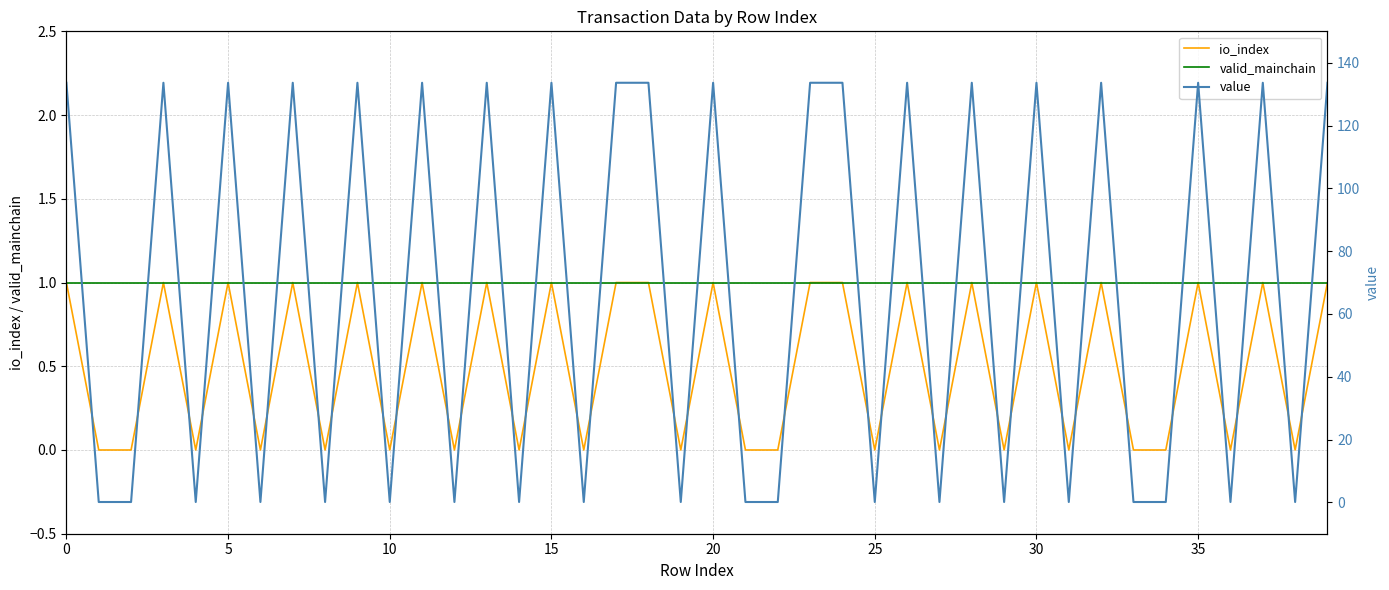

How many lines are shown in the chart?

3